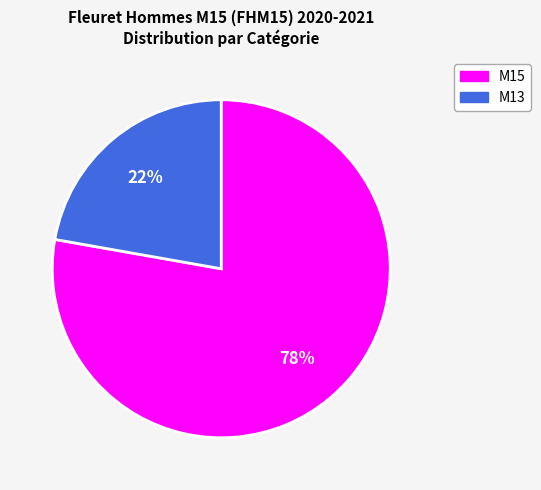

The M13 slice represents 22% of the pie. True or false?

True